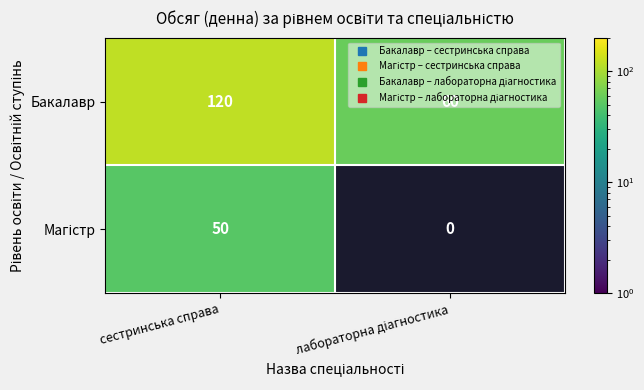

At which category does the chart reach its peak across all series?

сестринська справа